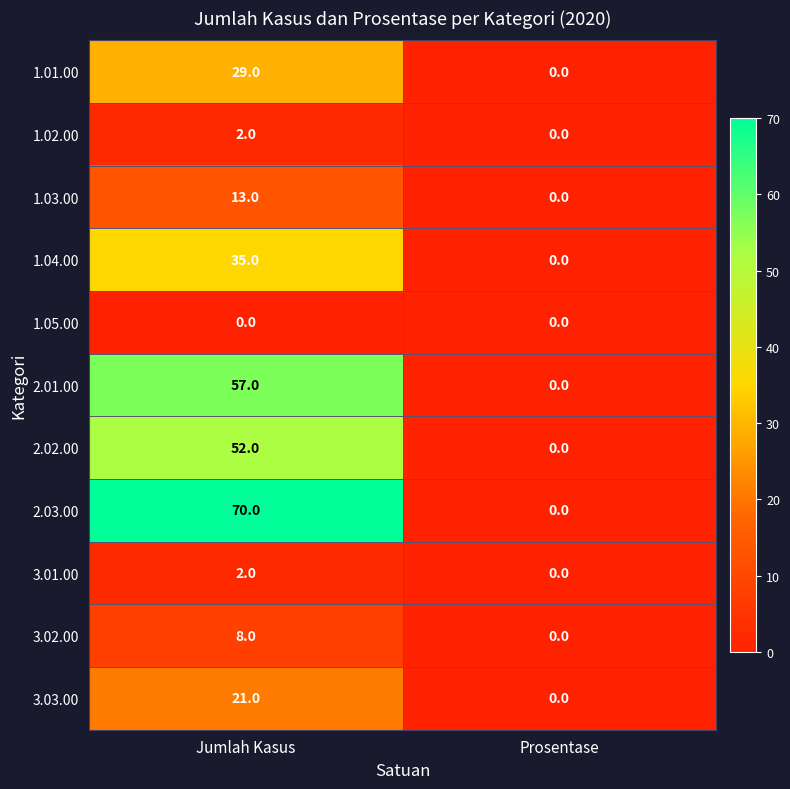

What is the sum of the 3.02.00 values at Prosentase and Jumlah Kasus?

8